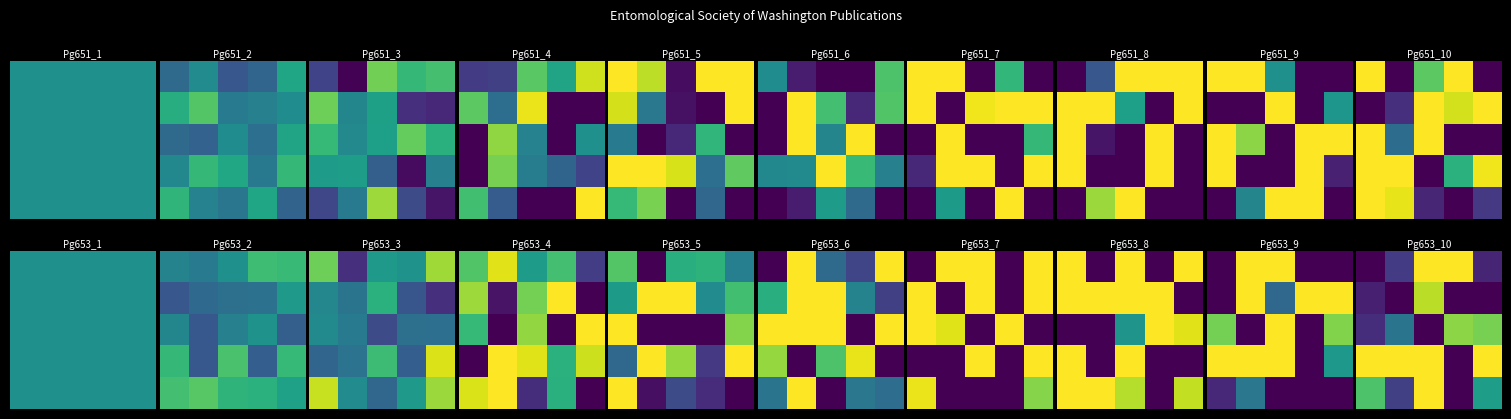

Which has a higher value, 1 or 4?

1